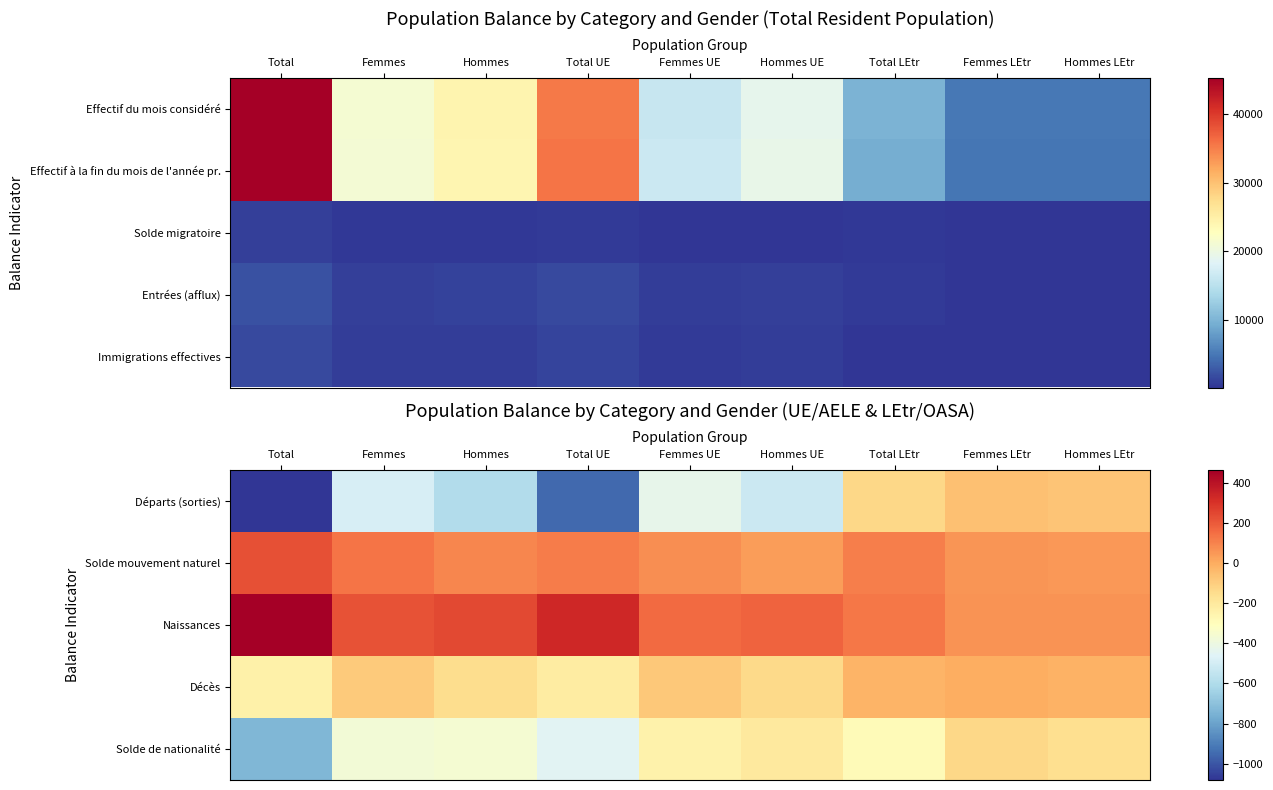

Which series changed the most between Total UE and Hommes UE?

Départs (sorties)